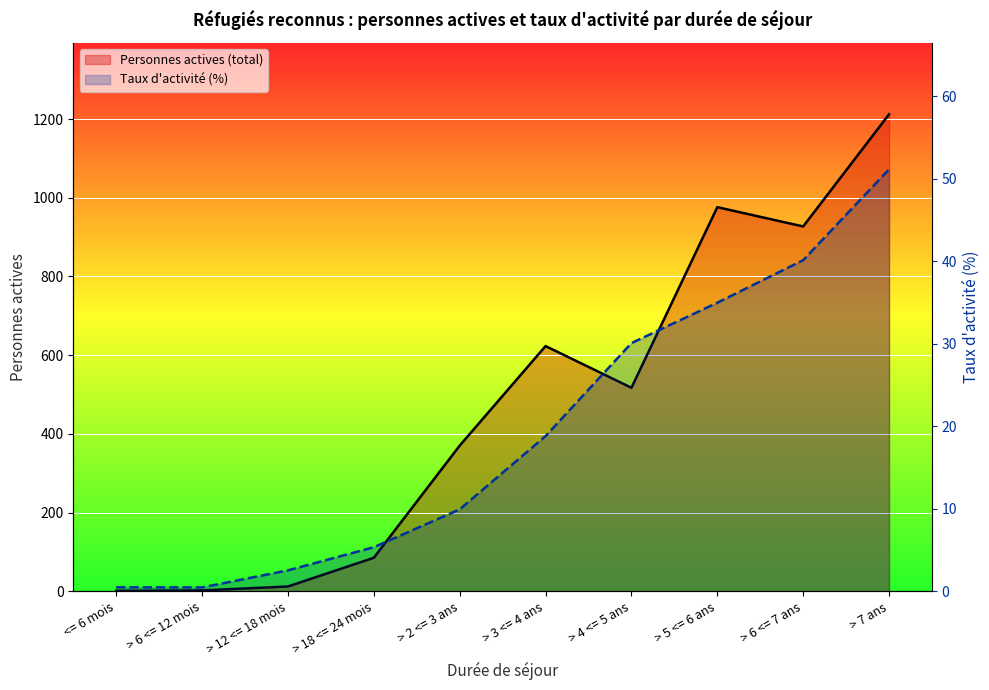

At which category does the chart reach its minimum across all series?

> 6 <= 12 mois